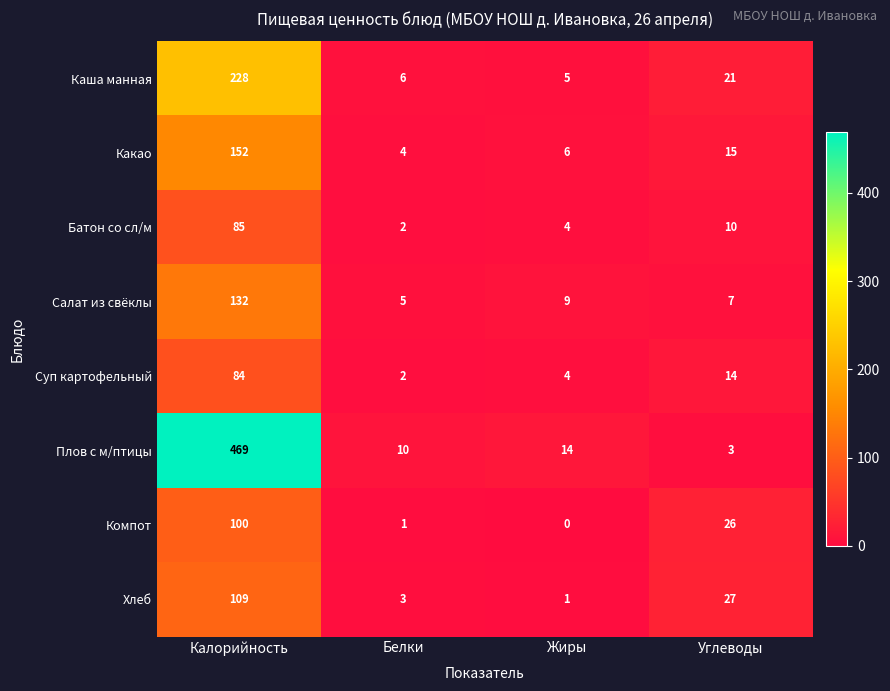

Read the Какао value at Белки.

4